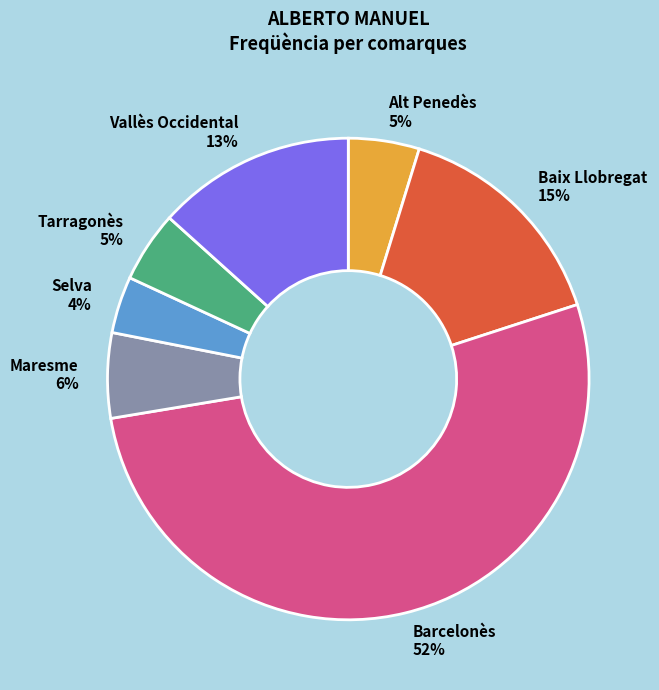

Which category accounts for the majority?

Barcelonès